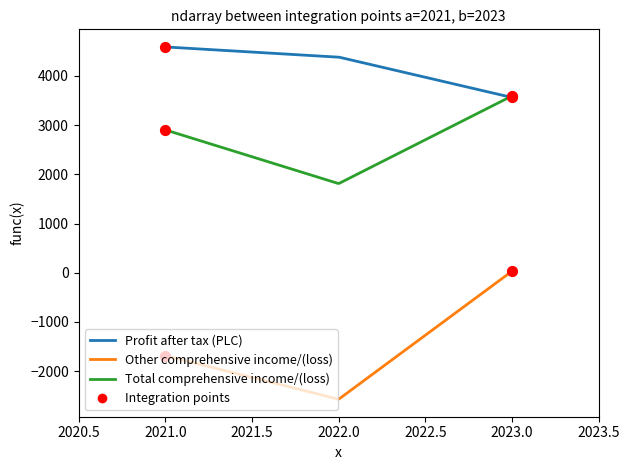

Which series has the largest total across all categories?

Profit after tax (PLC)